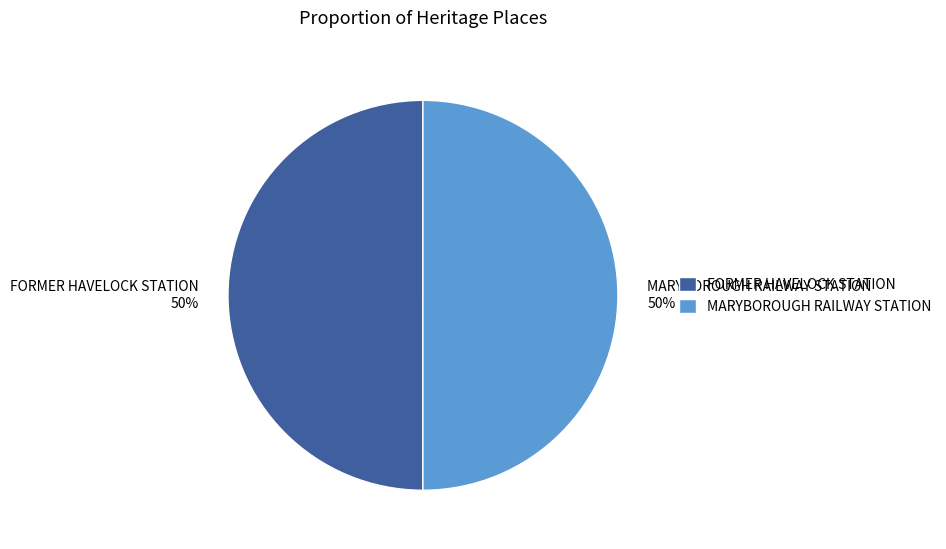

The FORMER HAVELOCK STATION slice represents 50% of the pie. True or false?

True